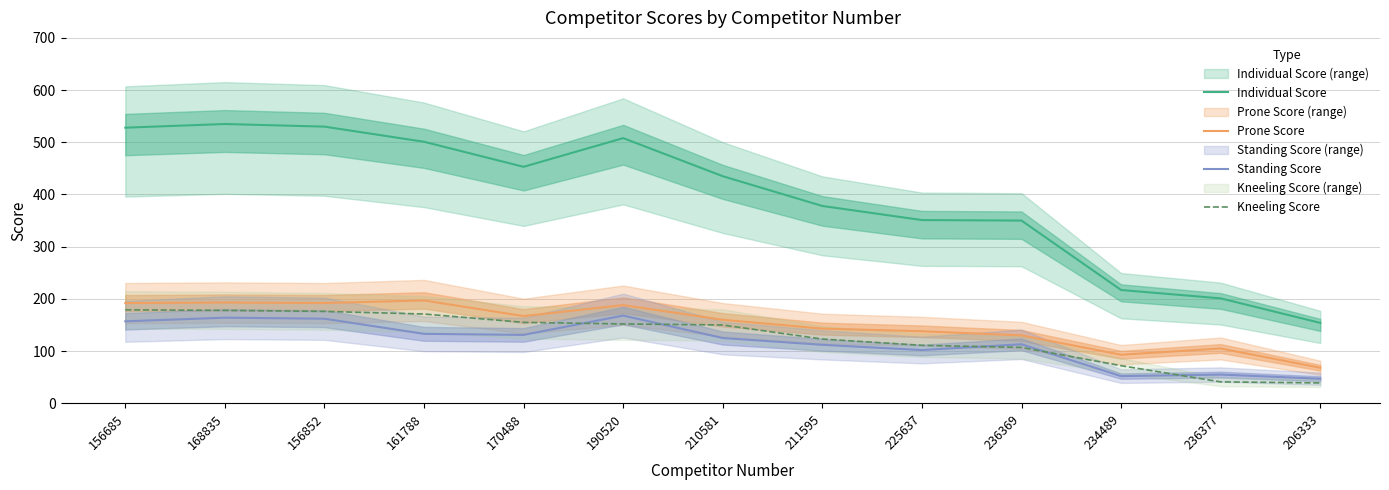

Where is the first local maximum for Prone Score?

168835